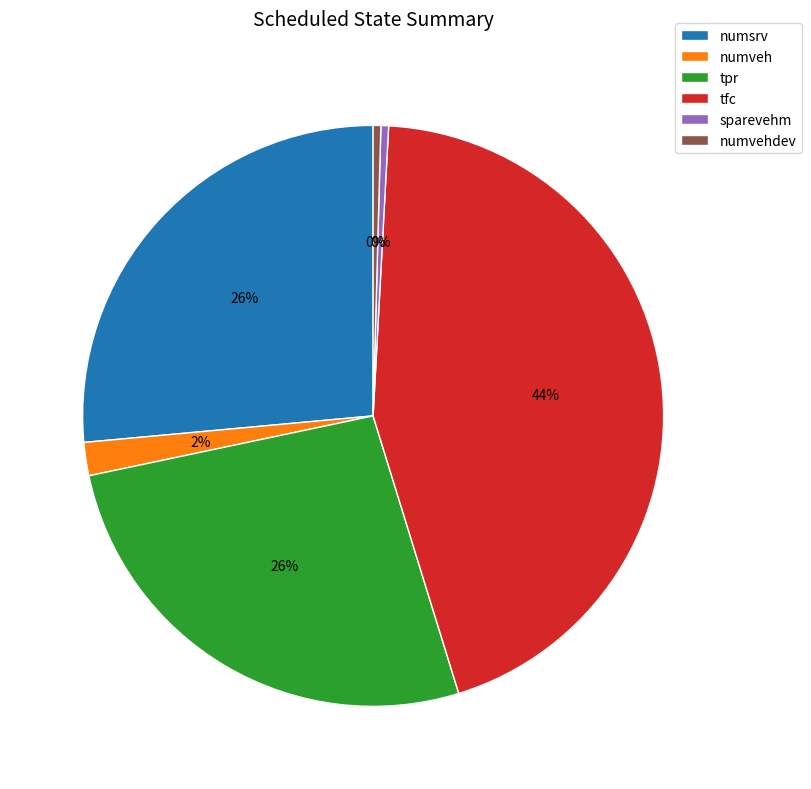

Which slice is the largest?

tfc